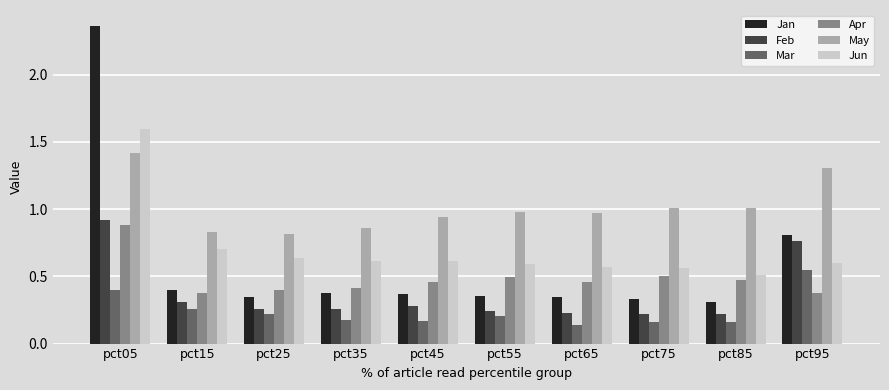

What are all the series names shown in the legend?

Jan, Feb, Mar, Apr, May, Jun